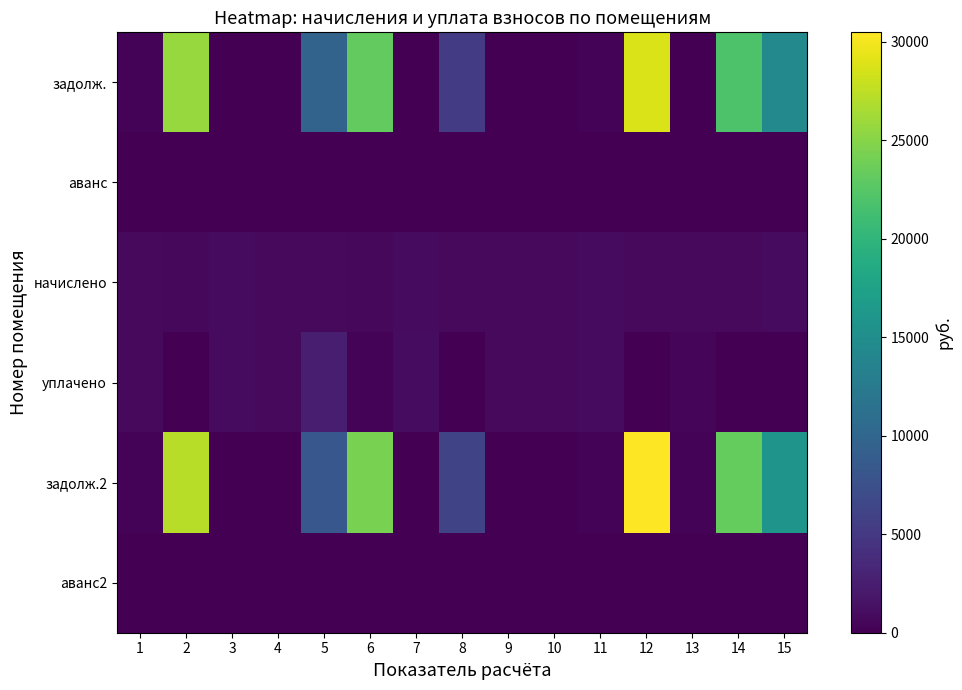

At how many categories does at least one series exceed 29415?

1